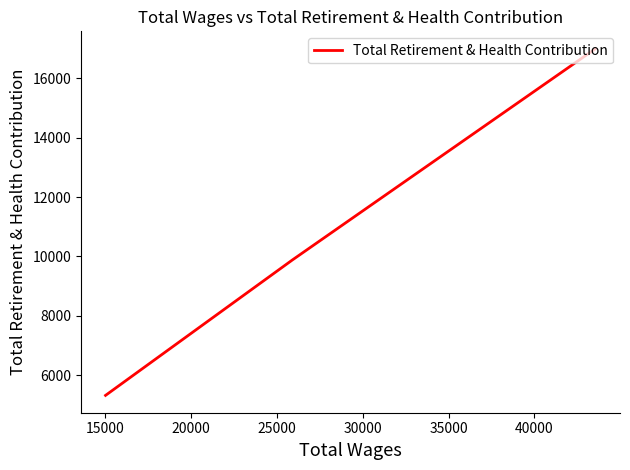

How many values are between 5320 and 17000?

3